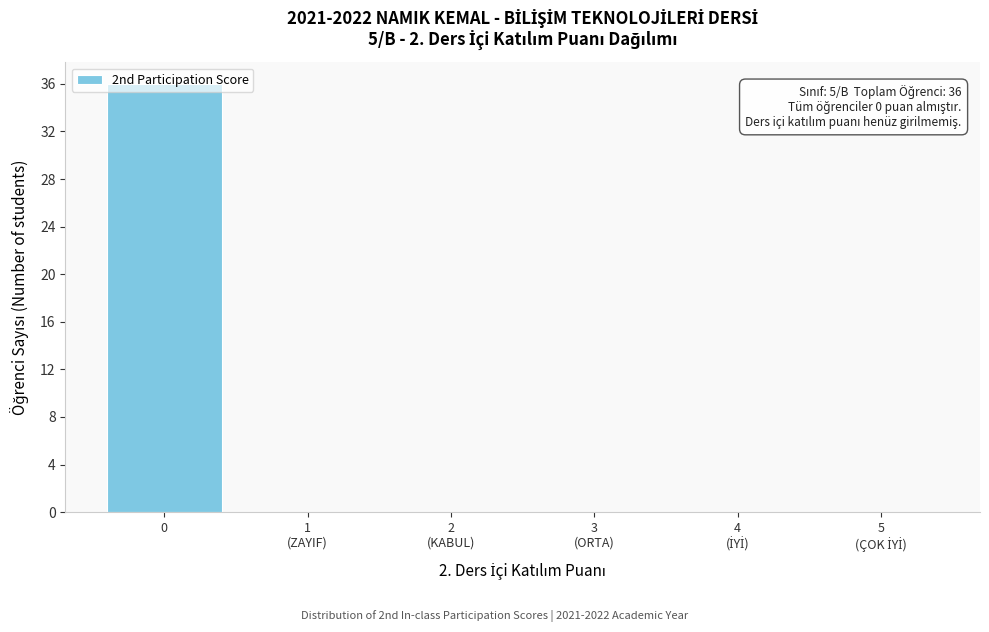

What is the sum of all values?

36